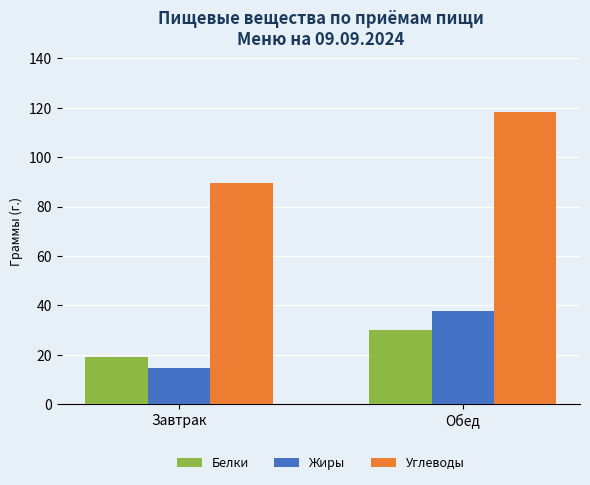

True or false: Углеводы has a value of 118.1 at Обед.

True